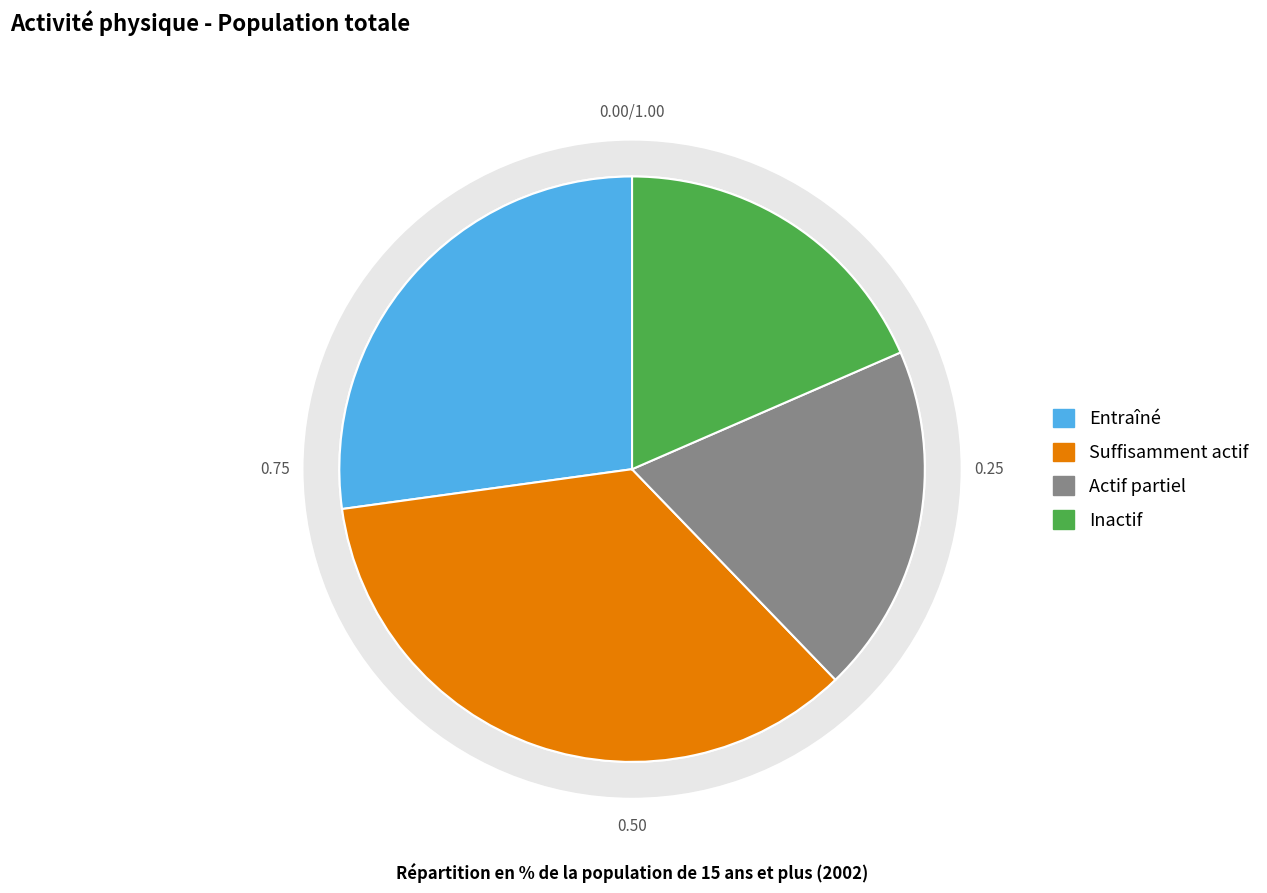

The Actif partiel slice represents 19% of the pie. True or false?

True